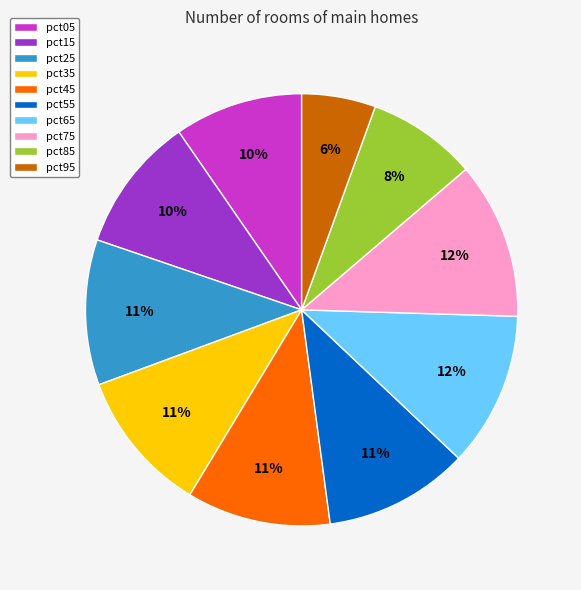

Is there any slice that represents more than half of the pie?

No